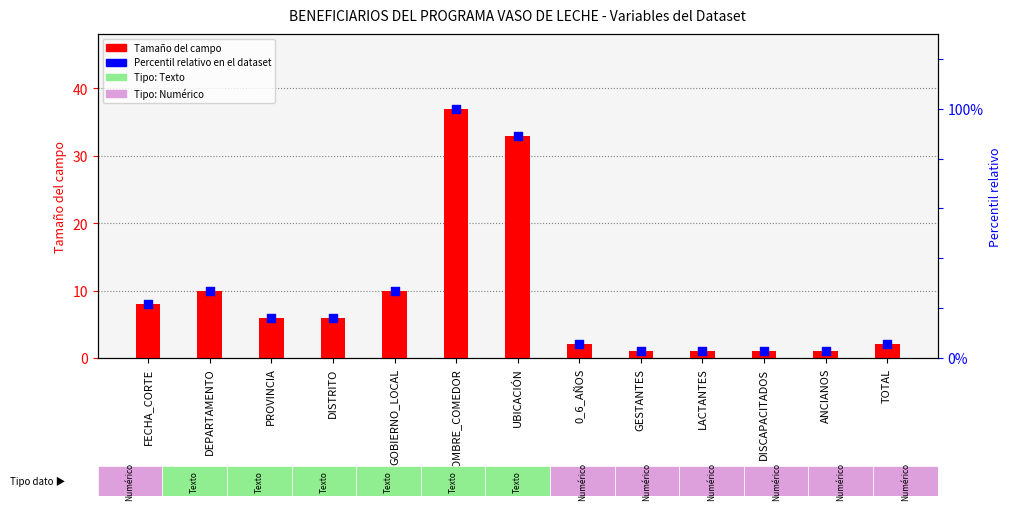

Is the value of Percentil relativo en el dataset at TOTAL greater than the value of Tamaño del campo at NOMBRE_COMEDOR?

No